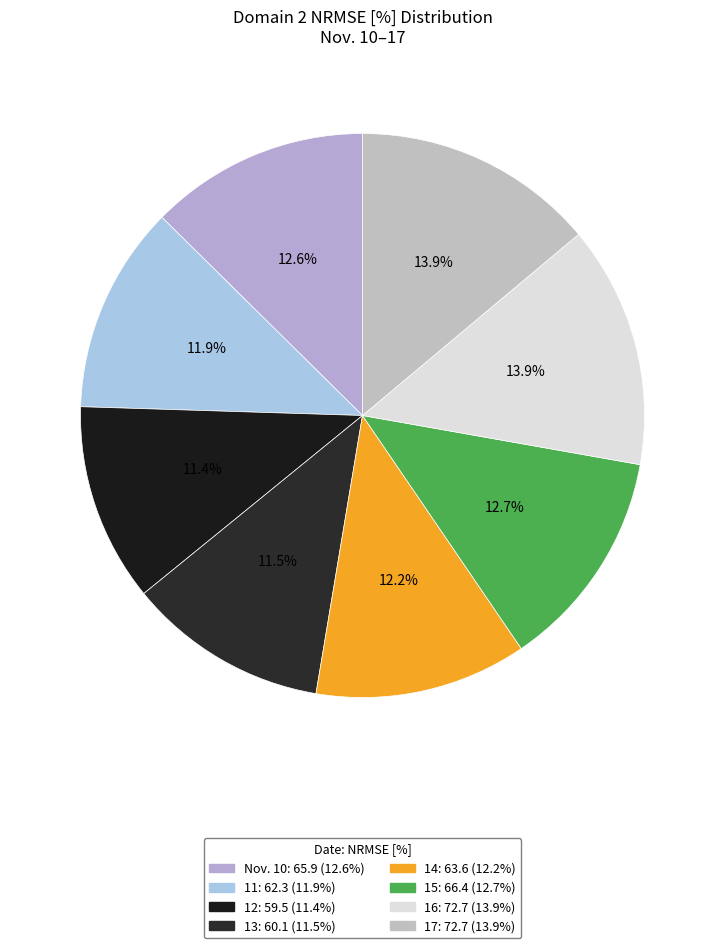

To the nearest percent, what is the average slice percentage?

12%